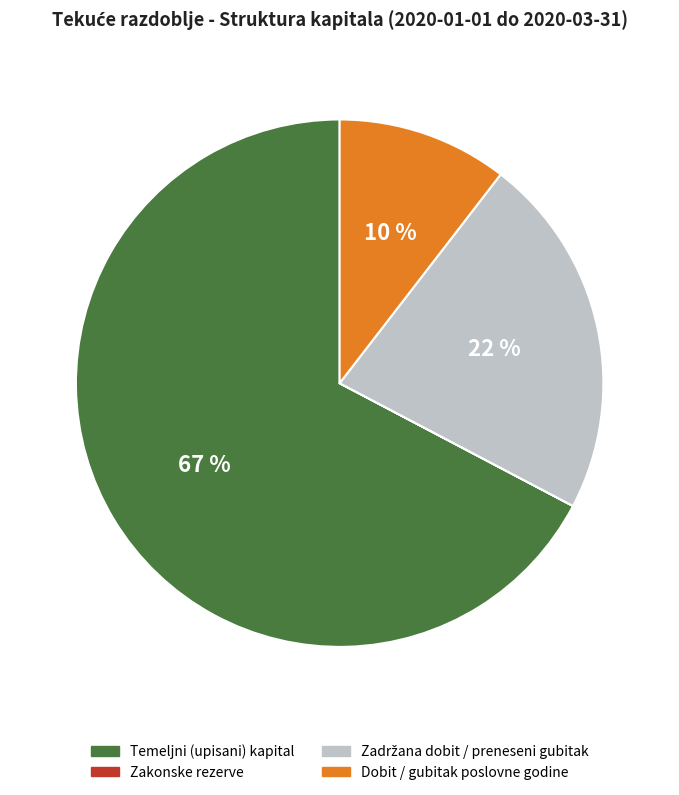

Is it true that Temeljni (upisani) kapital is 67% of the pie?

True